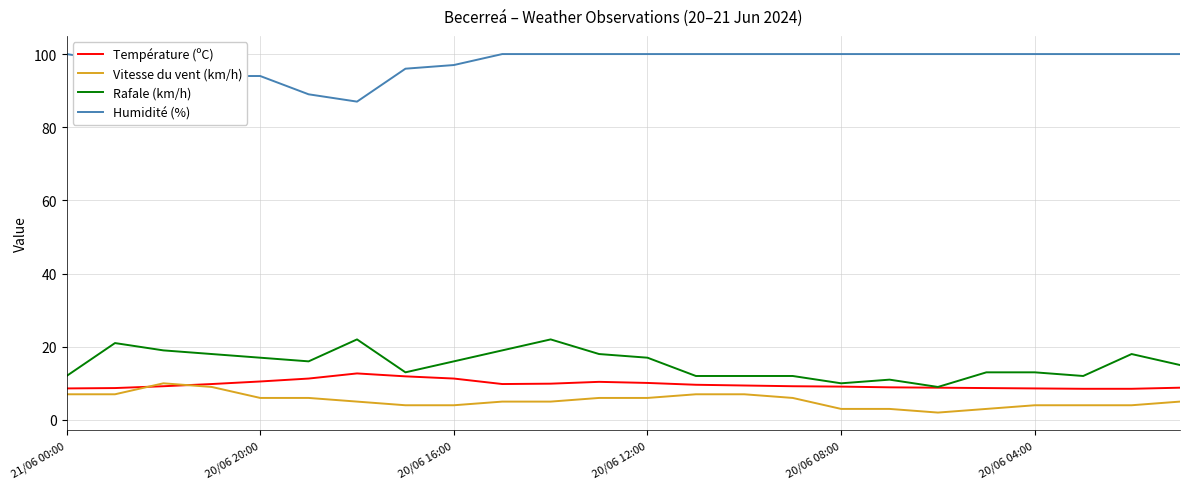

What is the minimum value for Température (ºC)?

8.5